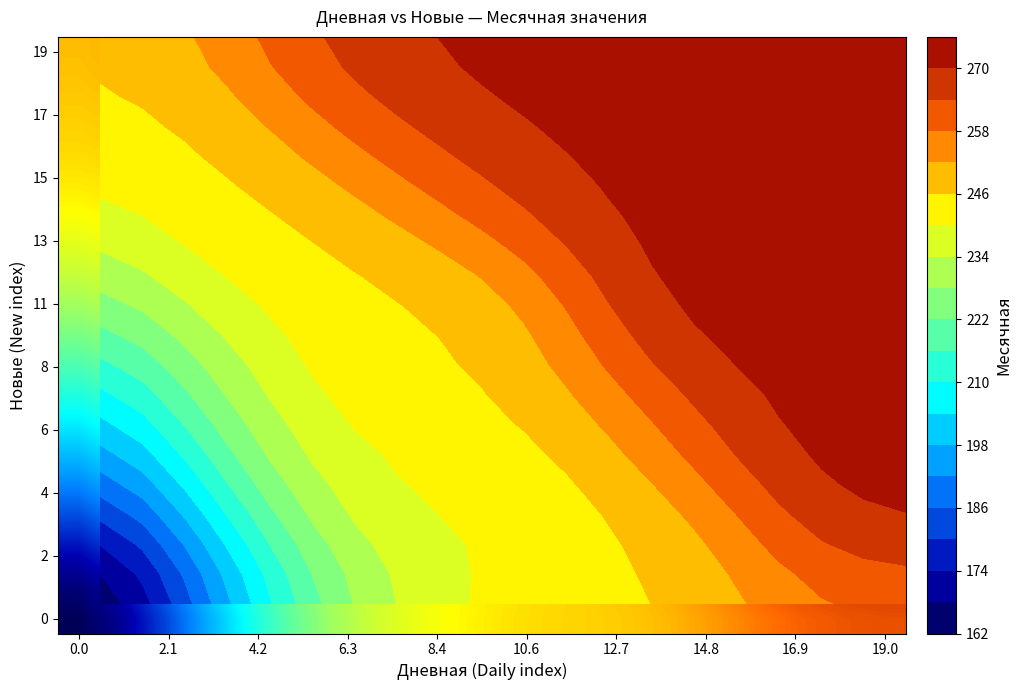

Which series has the largest total across all categories?

19